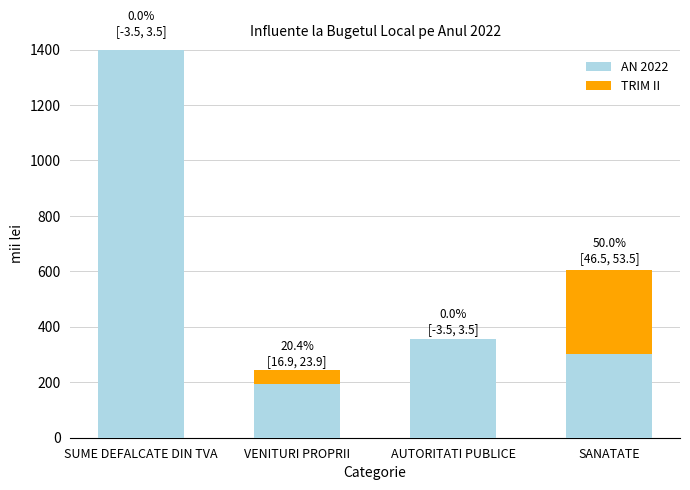

Is it true that AN 2022 equals 132 at SANATATE?

False